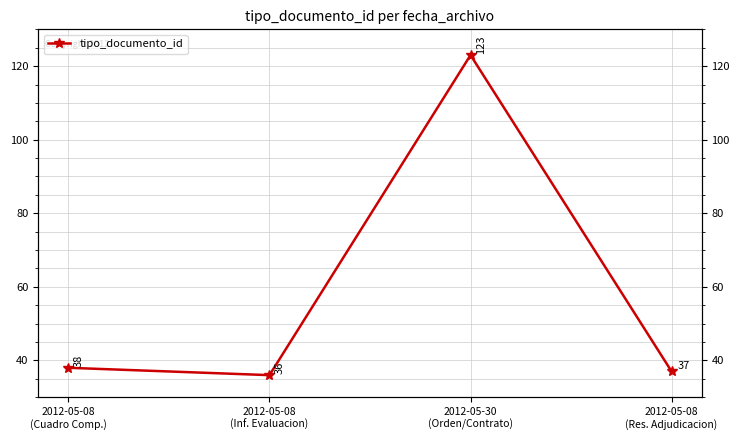

Does the chart display data point markers on the line(s)?

Yes